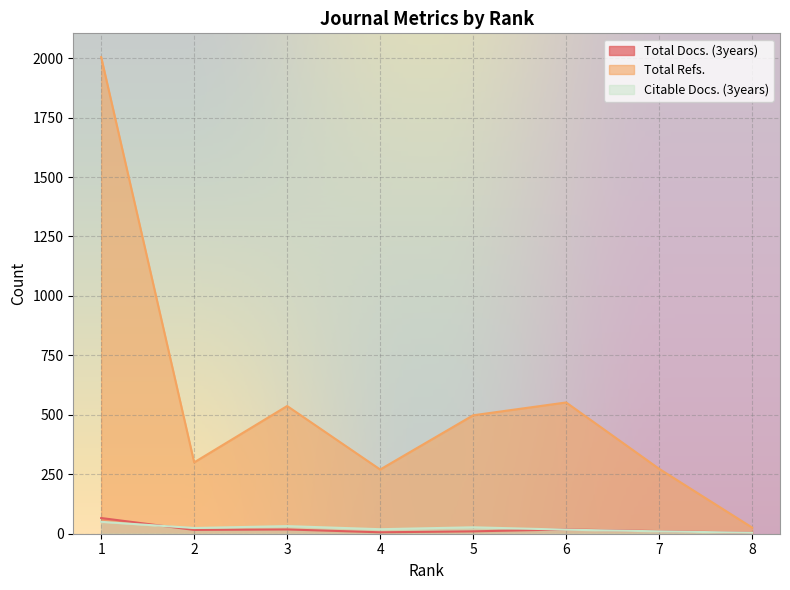

What is the spread (max minus min) of values at 4?

264